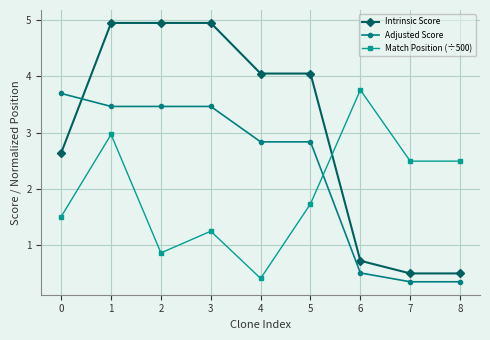

True or false: Adjusted Score and Match Position (÷500) intersect in this chart.

True